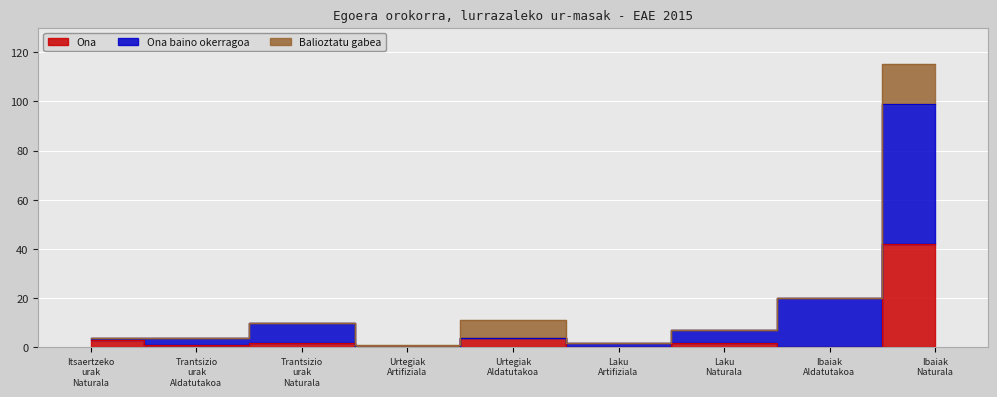

At which label does Ona baino okerragoa first exceed 4?

Trantsizio
urak
Naturala